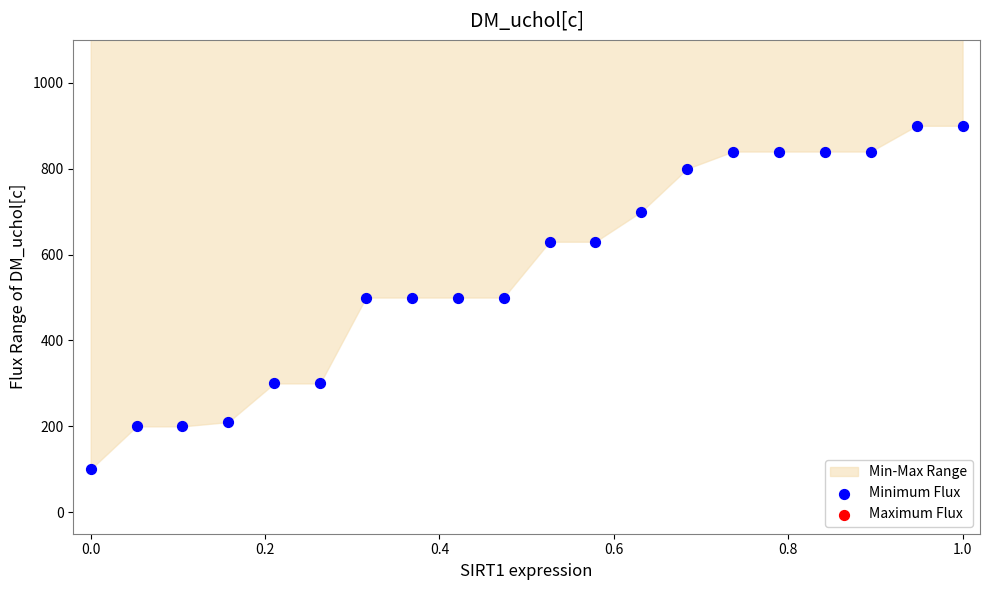

Which series reaches the minimum Y coordinate?

Minimum Flux